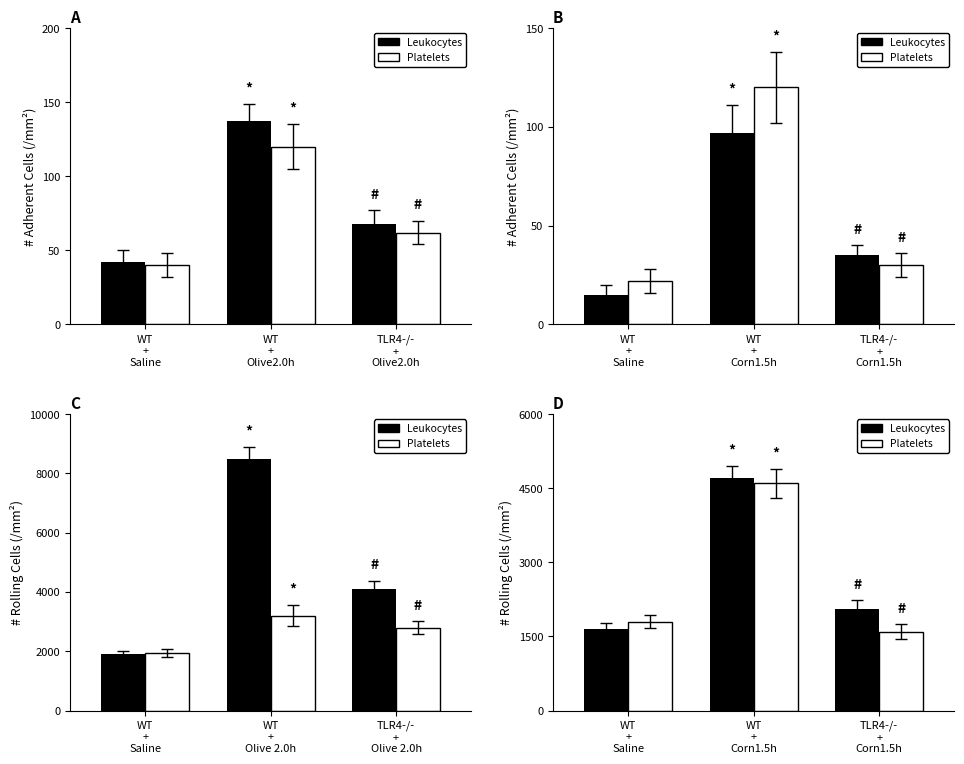

Rank the series by their maximum value, from highest to lowest.

Leukocytes, Platelets